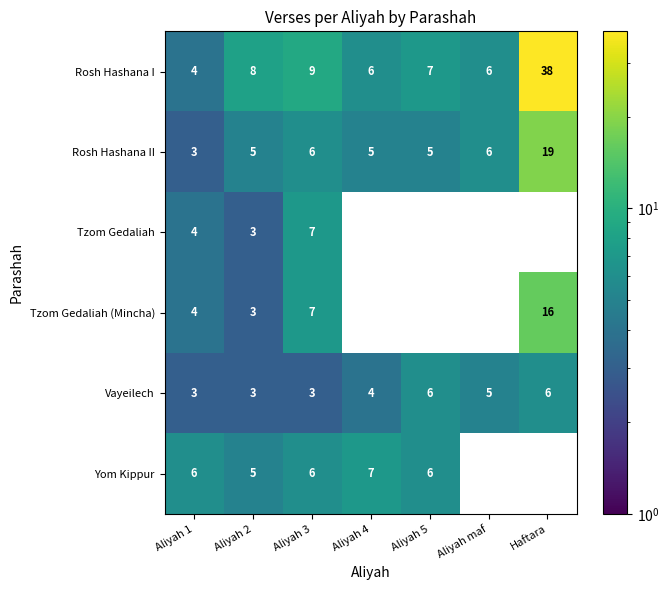

What is the approximate value of Rosh Hashana II at Aliyah maf, to the nearest 5?

5